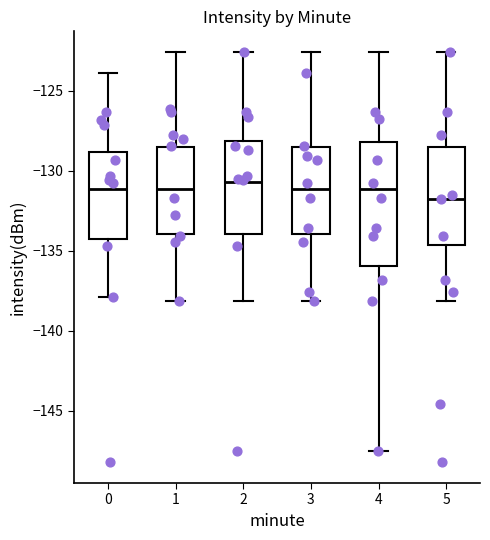

Reading left to right, read every box against the y-axis: the position of its median line, the range the box covers, and the ends of its whiskers. The values are not printed on the chart, so give them approximately, as read against the axis.

0: median -131.0, box -134.0 to -129.0, whiskers -138.0 to -124.0
1: median -131.0, box -134.0 to -128.5, whiskers -138.0 to -122.5
2: median -130.5, box -134.0 to -128.0, whiskers -138.0 to -122.5
3: median -131.0, box -134.0 to -128.5, whiskers -138.0 to -122.5
4: median -131.0, box -136.0 to -128.0, whiskers -147.5 to -122.5
5: median -131.5, box -134.5 to -128.5, whiskers -138.0 to -122.5